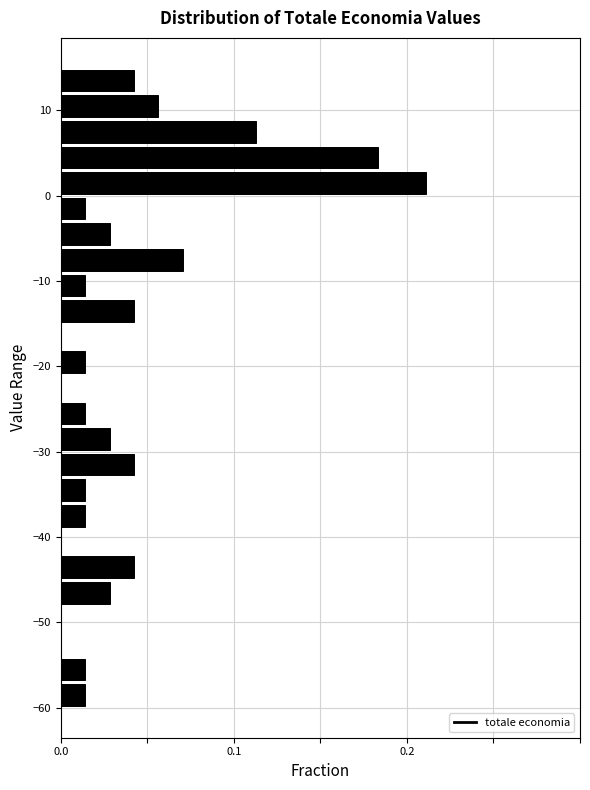

Around what value on the y-axis is the longest bar? Give the approximate position of its centre, as read against the axis.

2